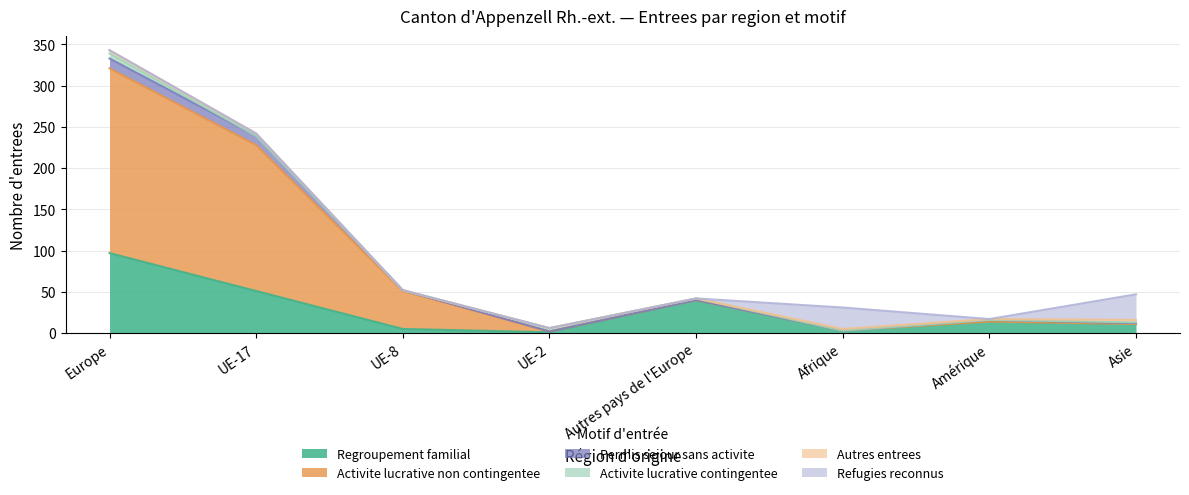

Reading left to right, what are all the values shown in this chart?

Regroupement familial: Europe=97	UE-17=51	UE-8=5	UE-2=1	Autres pays de l'Europe=40	Afrique=3	Amérique=14	Asie=11
Activite lucrative non contingentee: Europe=224	UE-17=177	UE-8=46	UE-2=1	Autres pays de l'Europe=0	Afrique=0	Amérique=0	Asie=0
Permis sejour sans activite: Europe=12	UE-17=11	UE-8=1	UE-2=0	Autres pays de l'Europe=0	Afrique=0	Amérique=2	Asie=1
Activite lucrative contingentee: Europe=6	UE-17=0	UE-8=0	UE-2=4	Autres pays de l'Europe=2	Afrique=0	Amérique=0	Asie=1
Autres entrees: Europe=4	UE-17=3	UE-8=0	UE-2=0	Autres pays de l'Europe=0	Afrique=2	Amérique=1	Asie=3
Refugies reconnus: Europe=0	UE-17=0	UE-8=0	UE-2=0	Autres pays de l'Europe=0	Afrique=26	Amérique=0	Asie=31